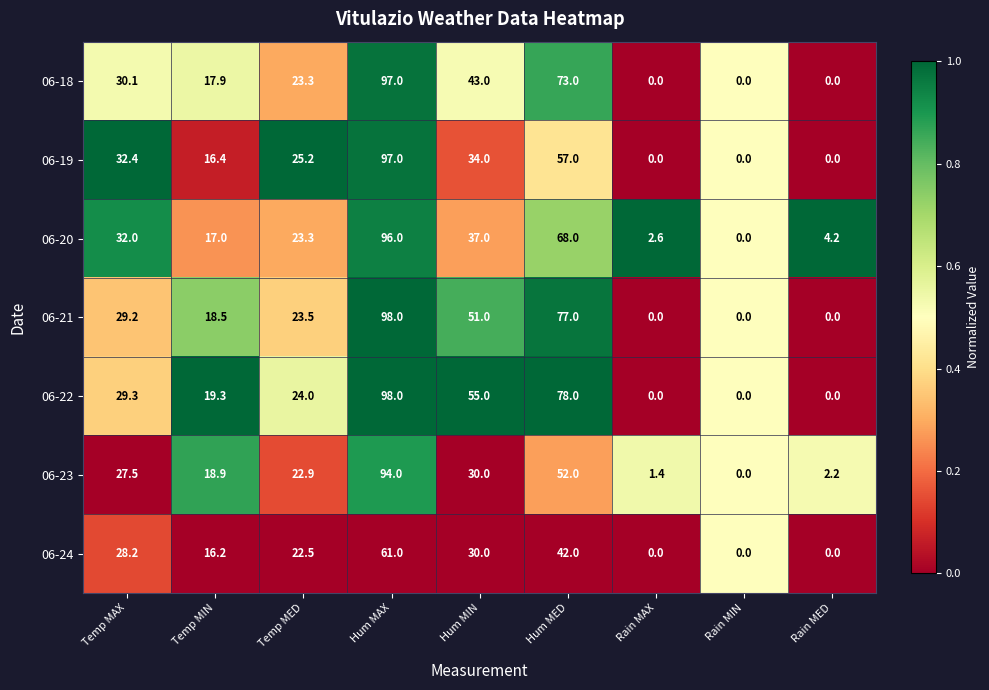

List the labels in order of 06-23 value, largest first.

Hum MAX, Hum MED, Hum MIN, Temp MAX, Temp MED, Temp MIN, Rain MED, Rain MAX, Rain MIN